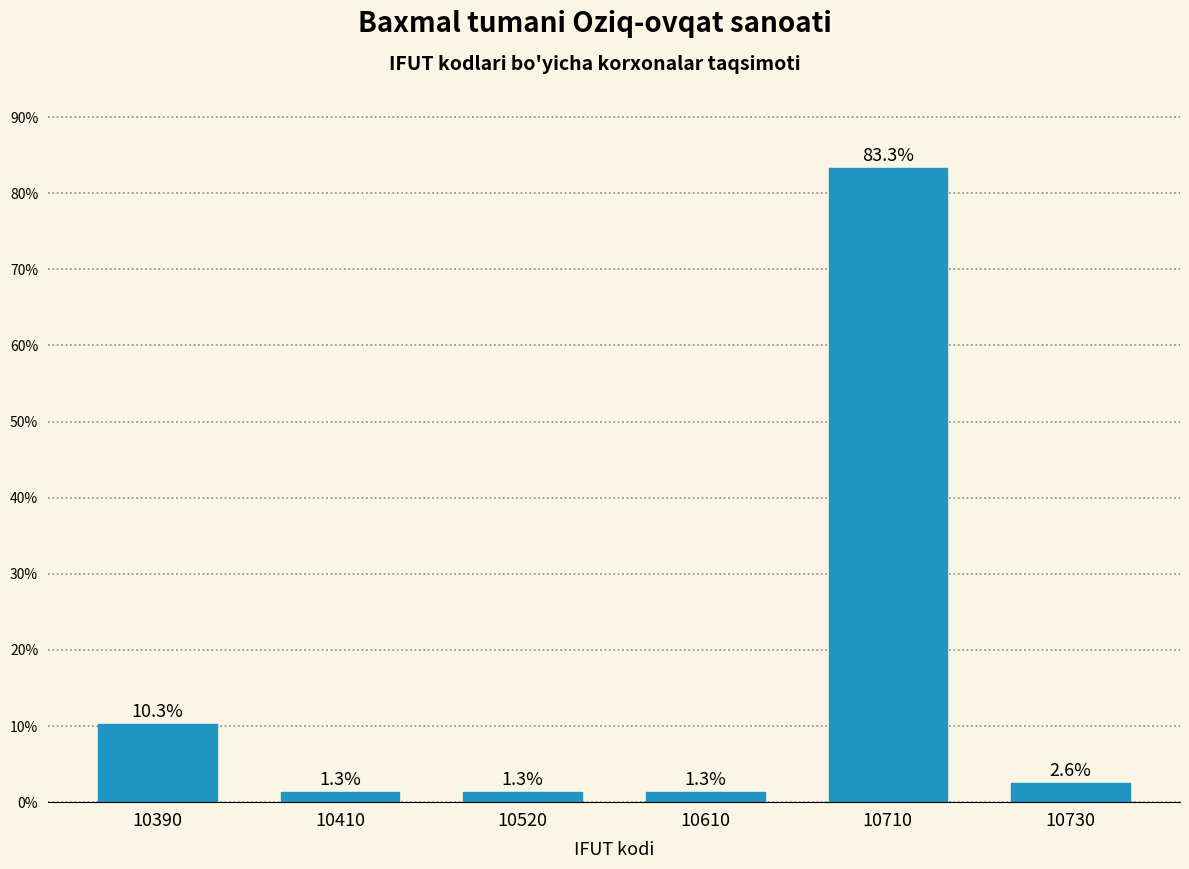

Reading left to right, what are all the values shown in this chart?

10.3	1.3	1.3	1.3	83.3	2.6